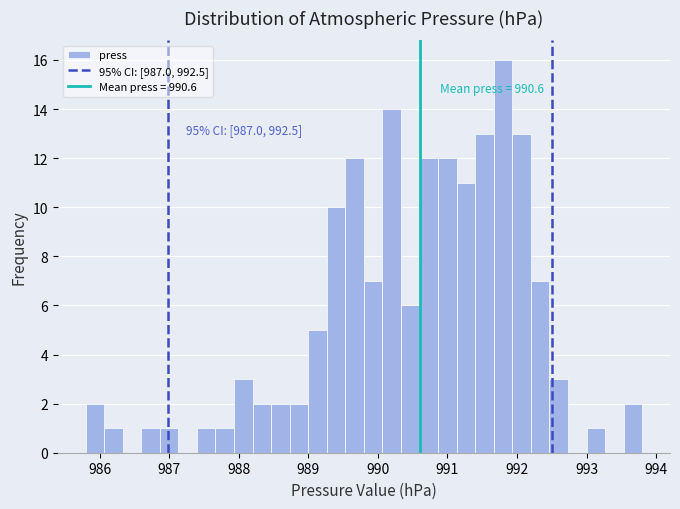

Read against the x-axis, roughly where is the centre of the tallest bar?

991.8